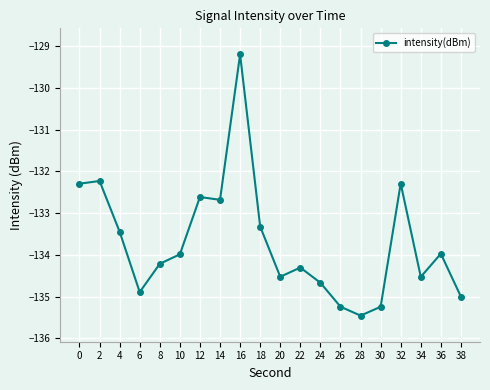

Which label corresponds to the smallest value in the chart?

28